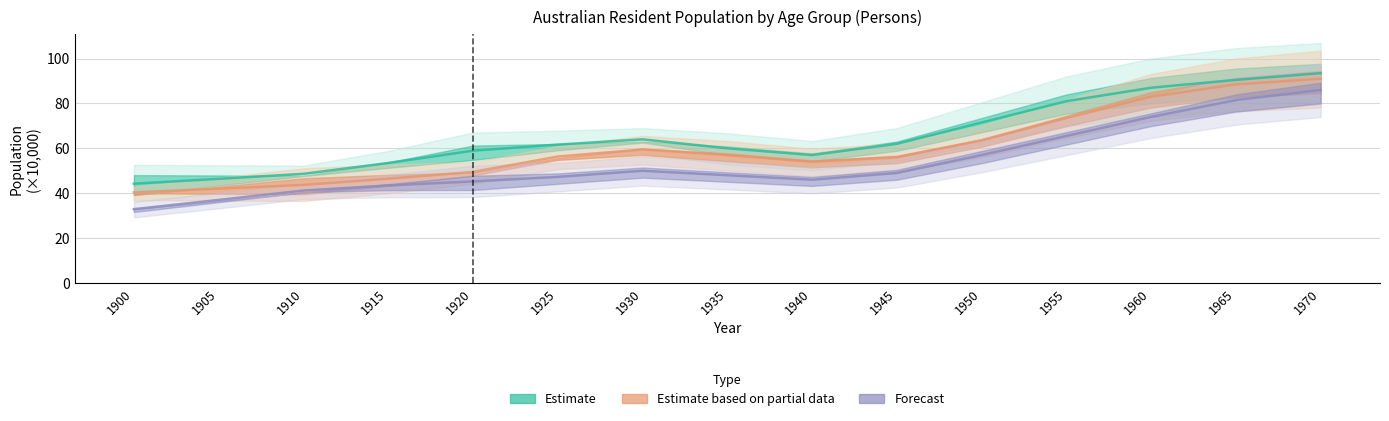

Where is Estimate based on partial data nearest to the value 65?

1950